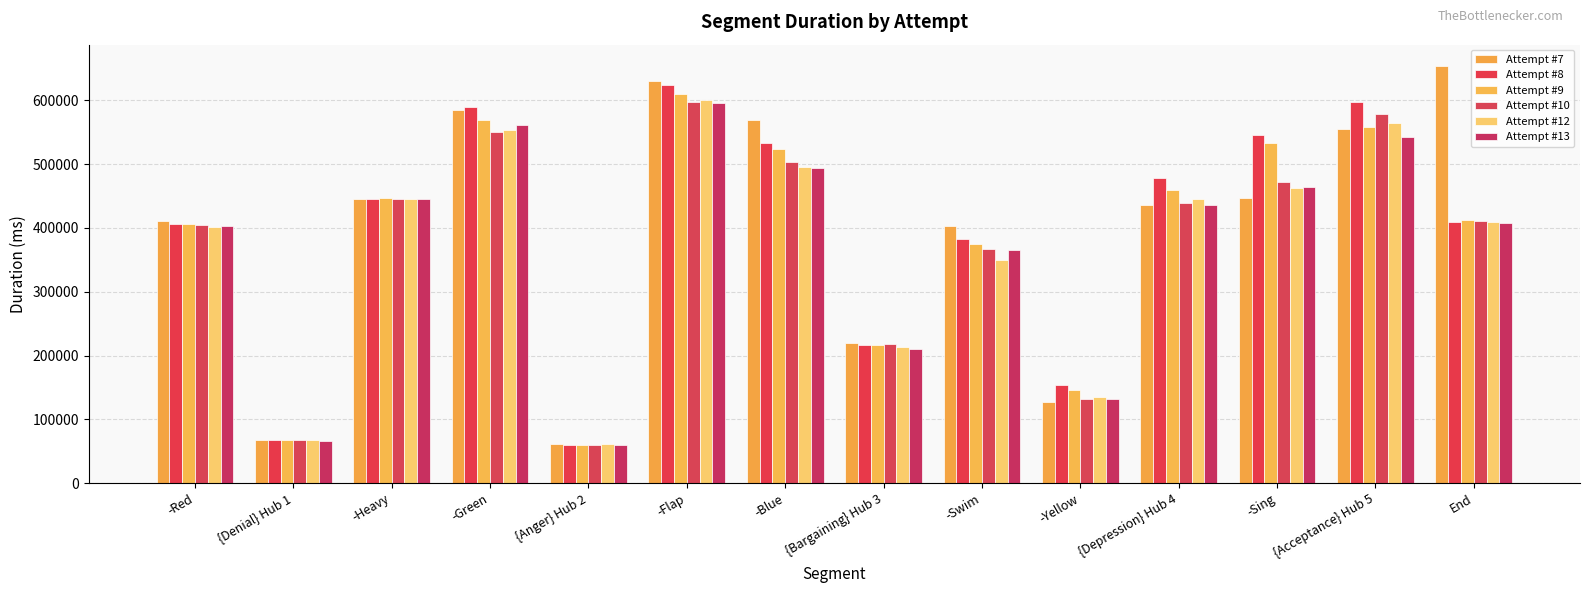

Reading right to left, transcribe all the data shown in this chart.

Attempt #7: End=654517	{Acceptance} Hub 5=555312	-Sing=447671	{Depression} Hub 4=435534	-Yellow=127533	-Swim=402953	{Bargaining} Hub 3=219877	-Blue=568499	-Flap=629626	{Anger} Hub 2=62066	-Green=584467	-Heavy=444886	{Denial} Hub 1=68065	-Red=410176
Attempt #8: End=409867	{Acceptance} Hub 5=597018	-Sing=545079	{Depression} Hub 4=478638	-Yellow=153676	-Swim=382861	{Bargaining} Hub 3=216998	-Blue=533580	-Flap=623579	{Anger} Hub 2=59840	-Green=589180	-Heavy=445748	{Denial} Hub 1=68226	-Red=406682
Attempt #9: End=411734	{Acceptance} Hub 5=558451	-Sing=532709	{Depression} Hub 4=460151	-Yellow=145742	-Swim=375237	{Bargaining} Hub 3=216093	-Blue=523533	-Flap=610423	{Anger} Hub 2=60375	-Green=569876	-Heavy=446563	{Denial} Hub 1=66940	-Red=406282
Attempt #10: End=410939	{Acceptance} Hub 5=579033	-Sing=472236	{Depression} Hub 4=438577	-Yellow=132155	-Swim=367238	{Bargaining} Hub 3=217502	-Blue=502816	-Flap=597409	{Anger} Hub 2=60217	-Green=551082	-Heavy=444762	{Denial} Hub 1=67184	-Red=405228
Attempt #12: End=408550	{Acceptance} Hub 5=563941	-Sing=462408	{Depression} Hub 4=445777	-Yellow=134443	-Swim=349909	{Bargaining} Hub 3=214153	-Blue=495003	-Flap=600160	{Anger} Hub 2=60595	-Green=553127	-Heavy=445345	{Denial} Hub 1=67184	-Red=400710
Attempt #13: End=408489	{Acceptance} Hub 5=542019	-Sing=464122	{Depression} Hub 4=435534	-Yellow=131753	-Swim=365626	{Bargaining} Hub 3=210268	-Blue=493909	-Flap=595659	{Anger} Hub 2=60081	-Green=561392	-Heavy=445325	{Denial} Hub 1=66590	-Red=403462